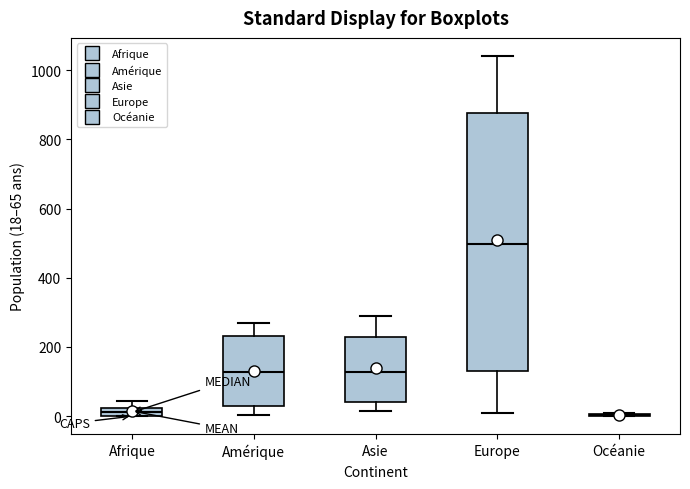

Which box is the tallest, from its lower edge to its upper edge?

Europe